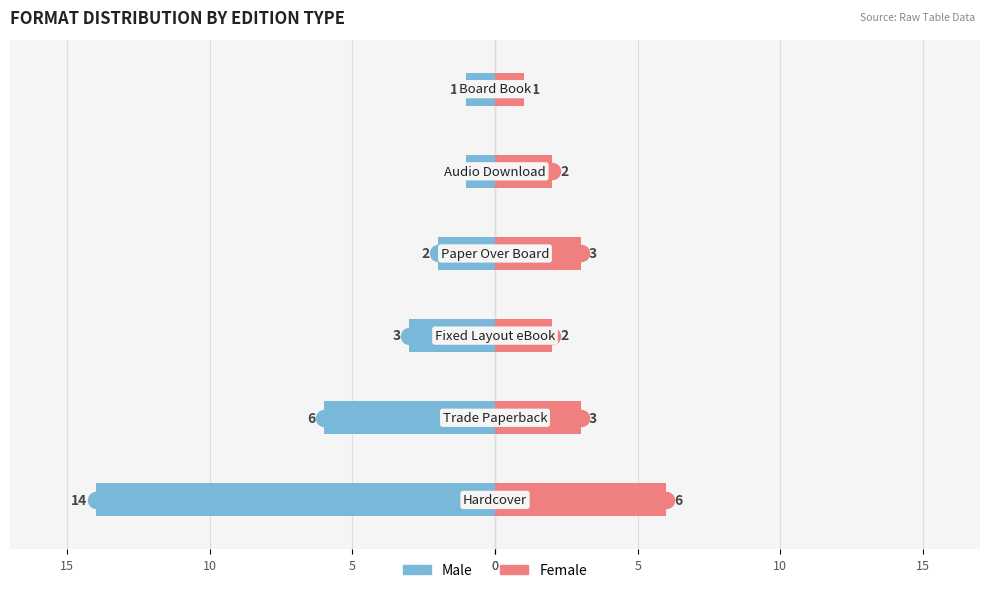

What are all the series names shown in the legend?

Male, Female